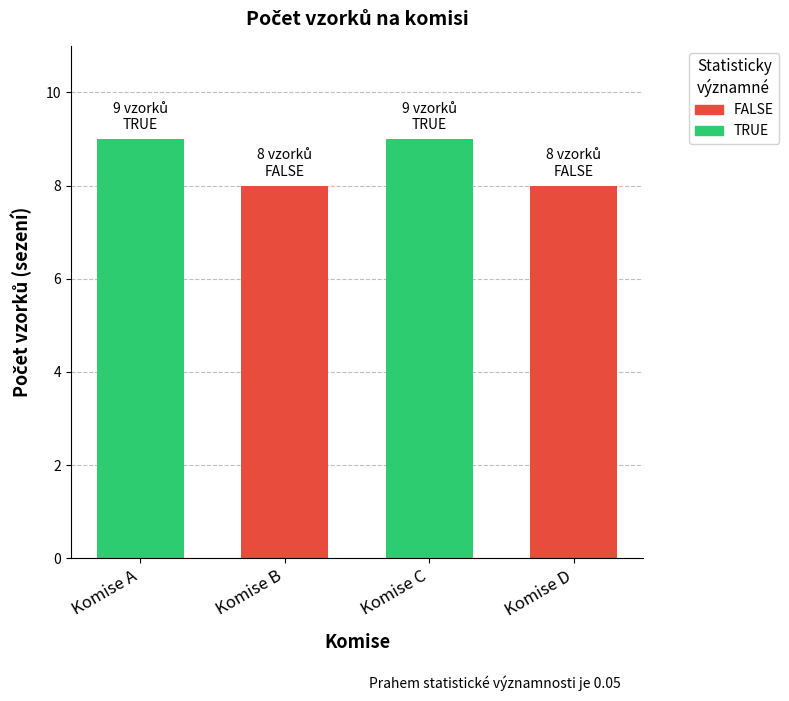

Is it true that the value at 2 is 5?

False